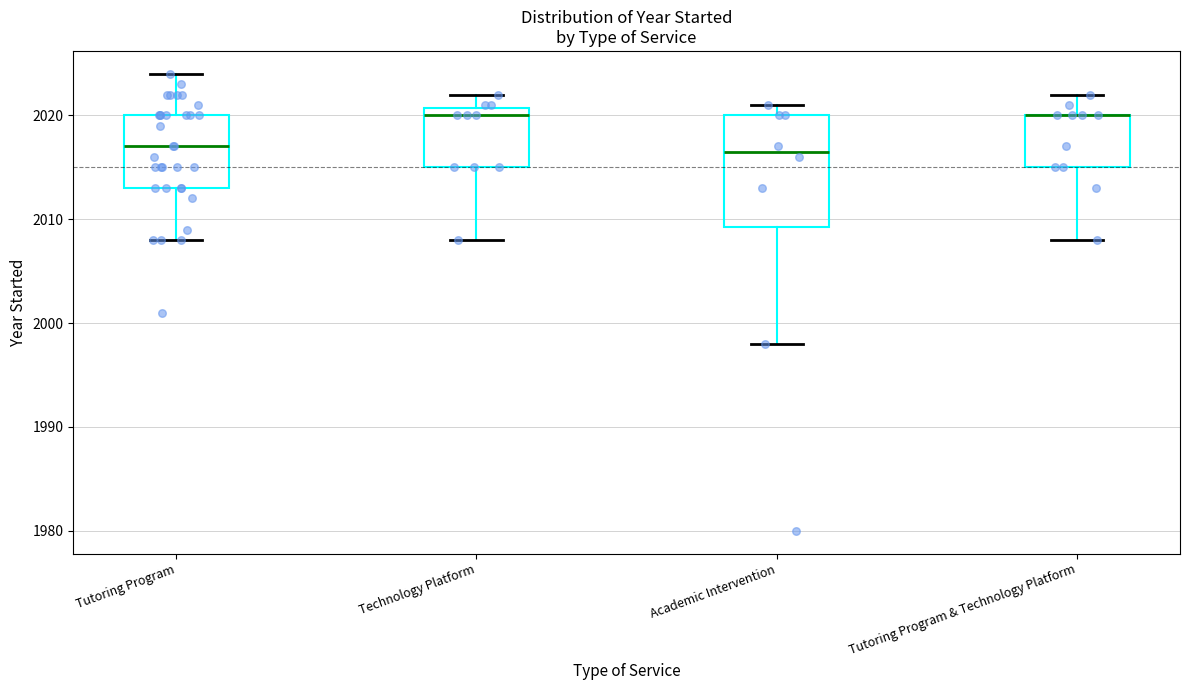

Reading left to right, transcribe this box plot: for each box, give where its median line is, the range the box spans, and where its two whiskers end, as read against the y-axis. The values are not printed on the chart, so give them approximately, as read against the axis.

Tutoring Program: median 2017, box 2013 to 2020, whiskers 2008 to 2024
Technology Platform: median 2020, box 2015 to 2021, whiskers 2008 to 2022
Academic Intervention: median 2017, box 2009 to 2020, whiskers 1998 to 2021
Tutoring Program & Technology Platform: median 2020 (drawn on the box's upper edge), box 2015 to 2020, whiskers 2008 to 2022